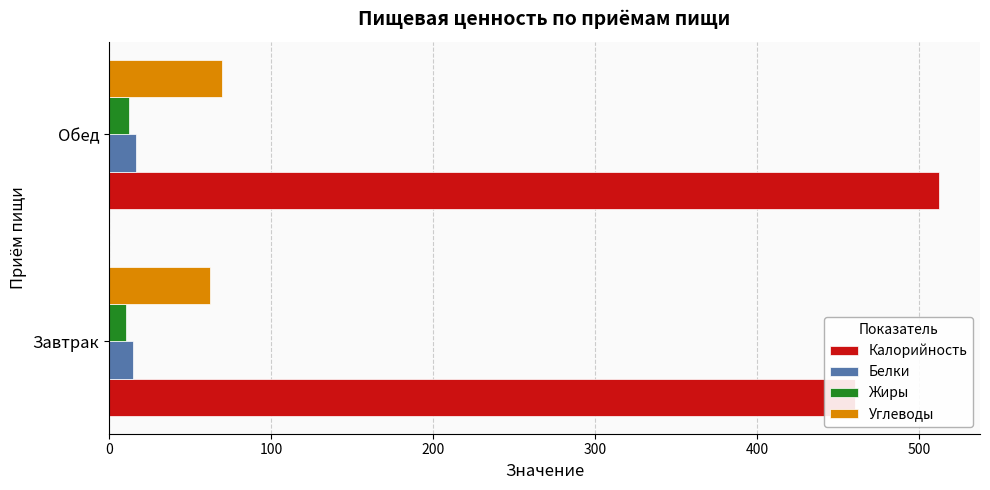

What is the average value of the Жиры series?

11.1